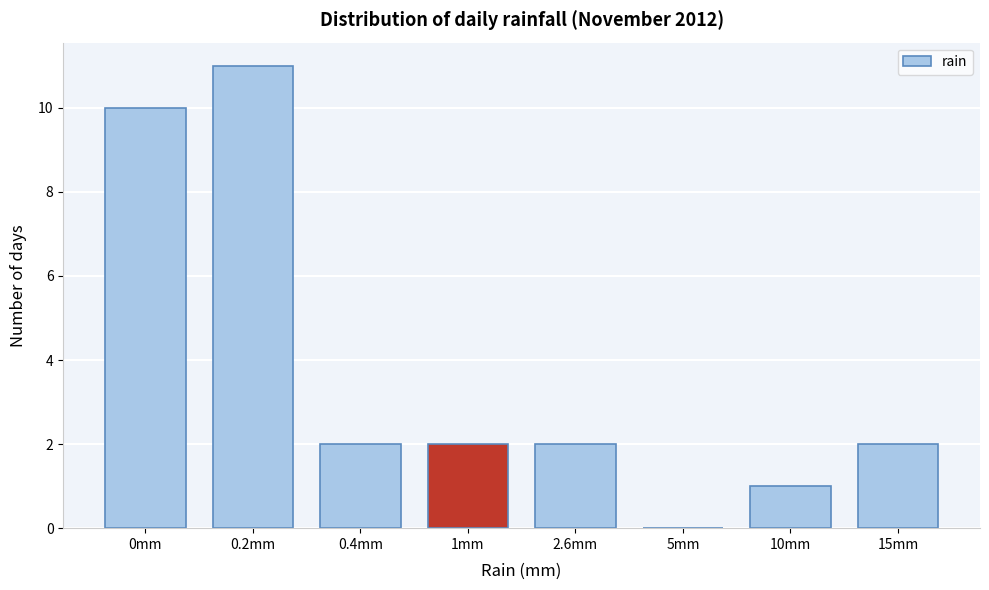

Reading left to right, transcribe all the data shown in this chart.

0mm=10	0.2mm=11	0.4mm=2	1mm=2	2.6mm=2	5mm=0	10mm=1	15mm=2